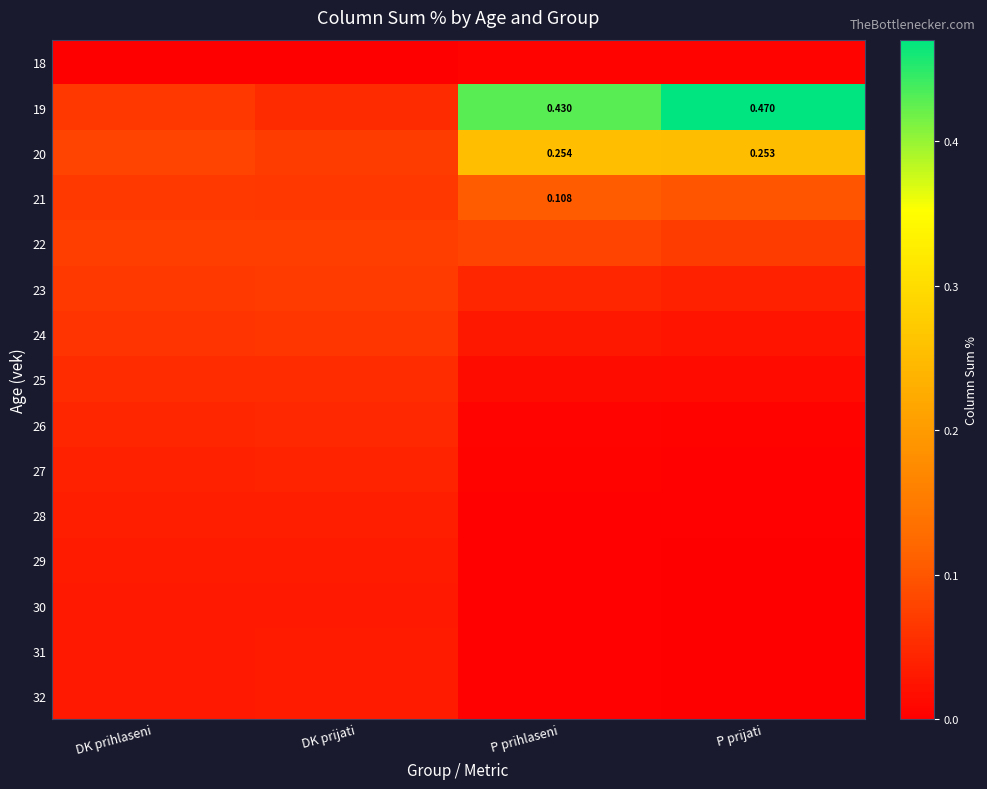

Rank the series by their maximum value, from highest to lowest.

19, 20, 21, 22, 23, 24, 25, 26, 27, 28, 29, 32, 31, 30, 18